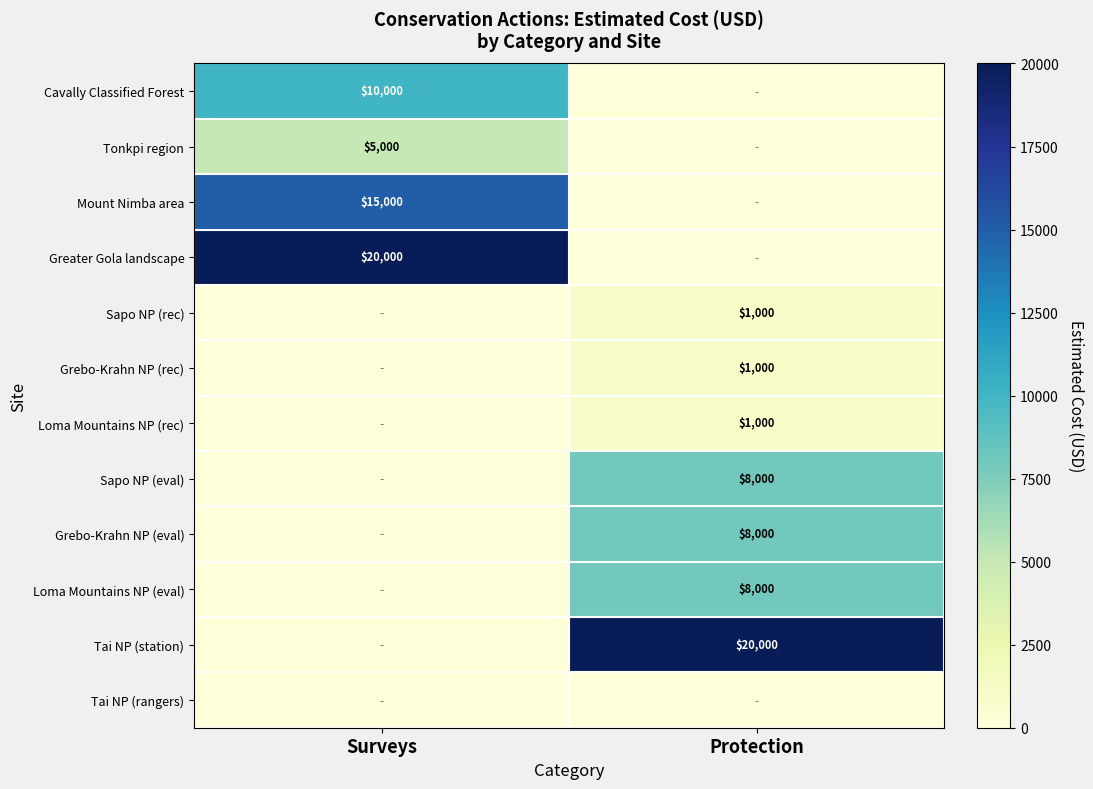

The value of Sapo NP (rec) at Protection is 1000. True or false?

True